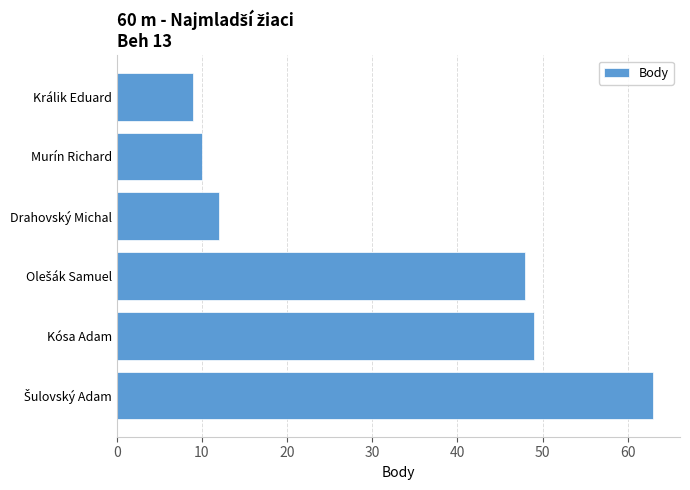

The chart shows a value of 9 at Králik Eduard. True or false?

True